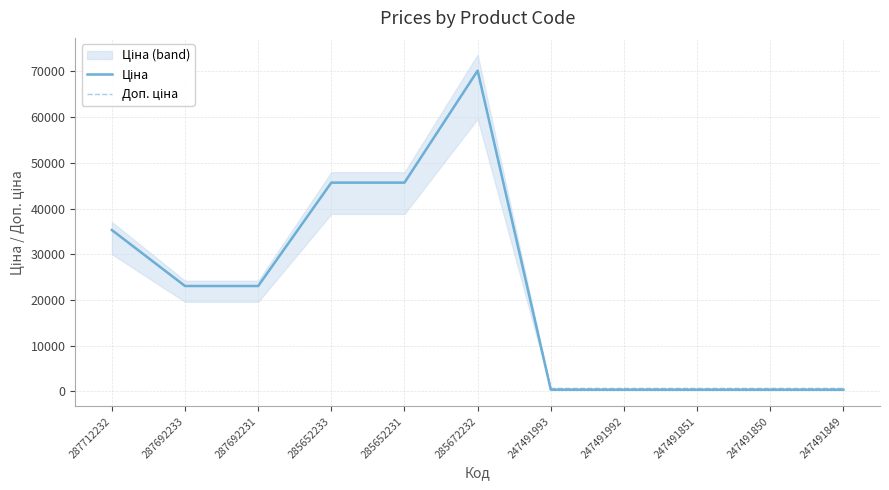

At which category is the sum across all series the highest?

285672232